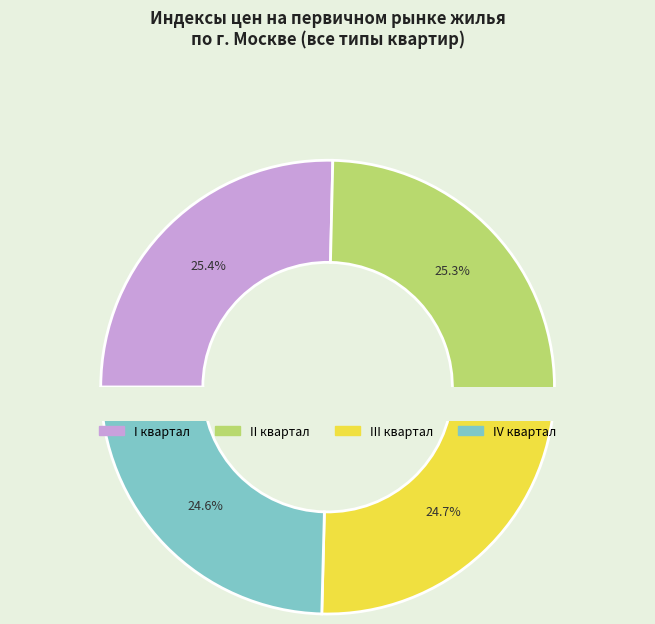

Is there any slice that represents more than half of the pie?

No